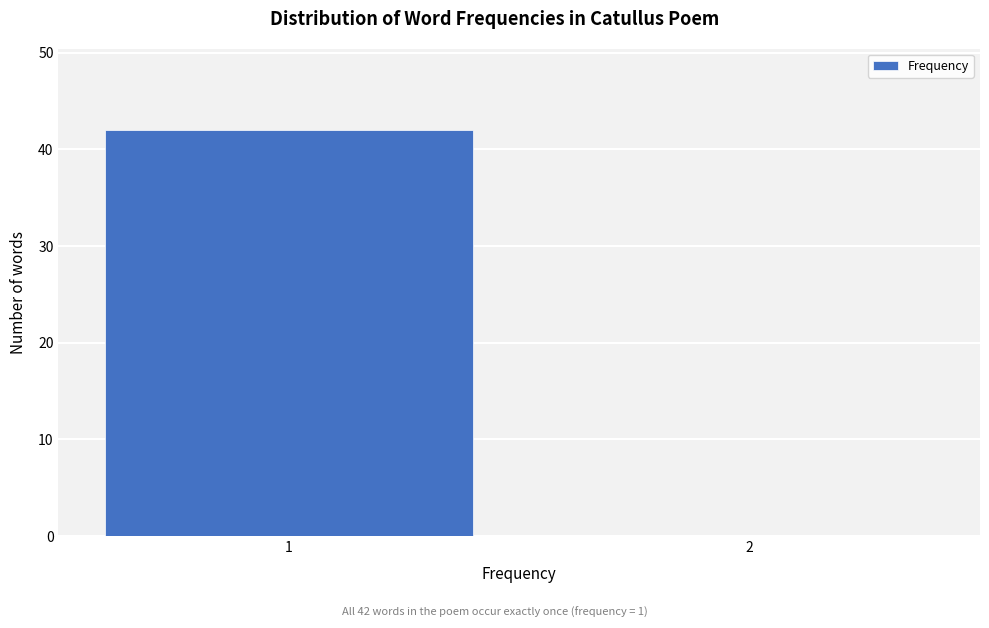

Reading right to left, what are all the values shown in this chart?

2=0	1=42